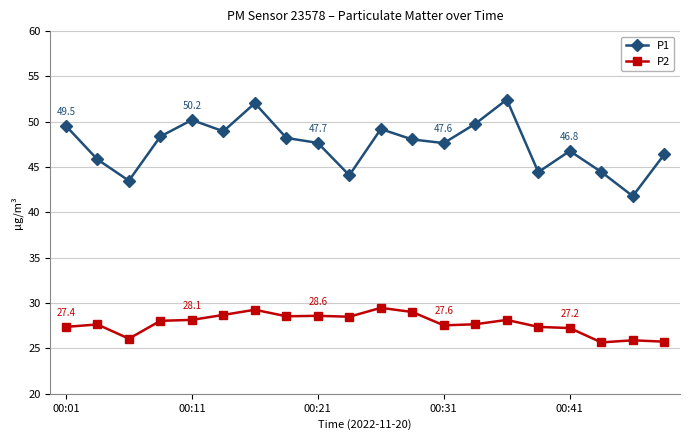

How many interior local peaks does the P1 series have?

5